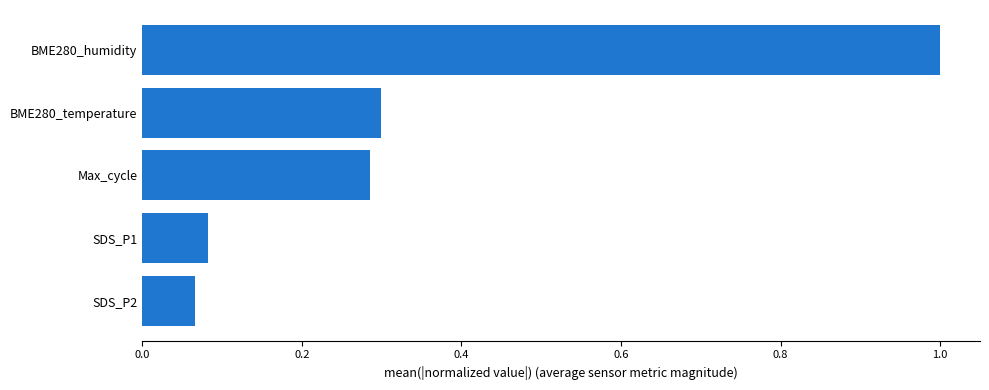

What is the maximum value shown in the chart?

1.0